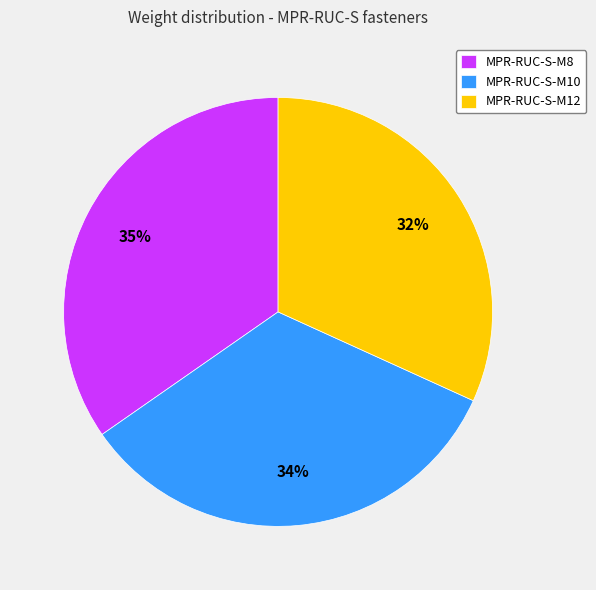

To the nearest percent, what portion does MPR-RUC-S-M8 represent?

35%